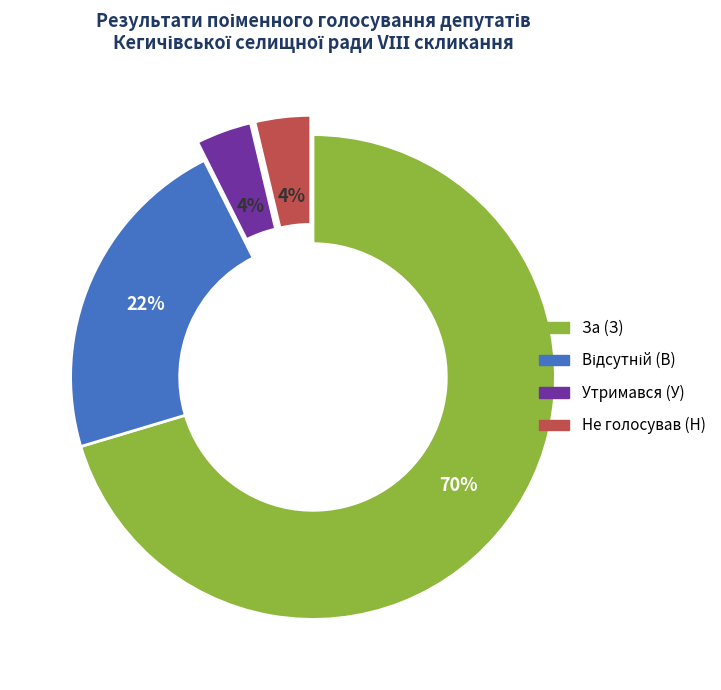

The Не голосував (Н) slice represents 4% of the pie. True or false?

True